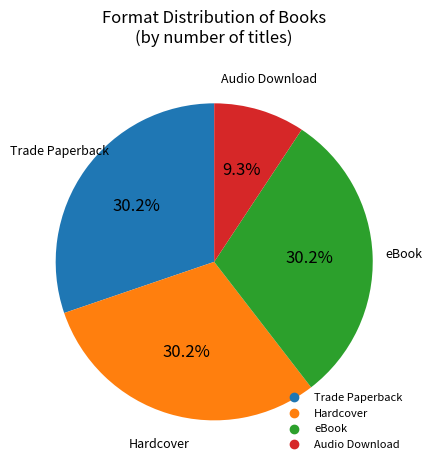

Is there any slice that represents more than half of the pie?

No